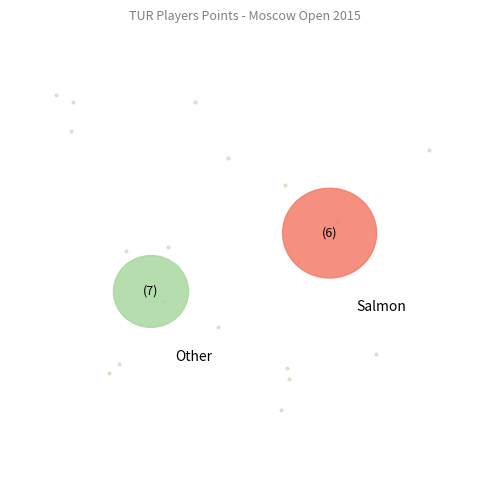

What percentage do Yilmazyerli Mert and Kanmazalp Ogulcan together represent?

51.1%